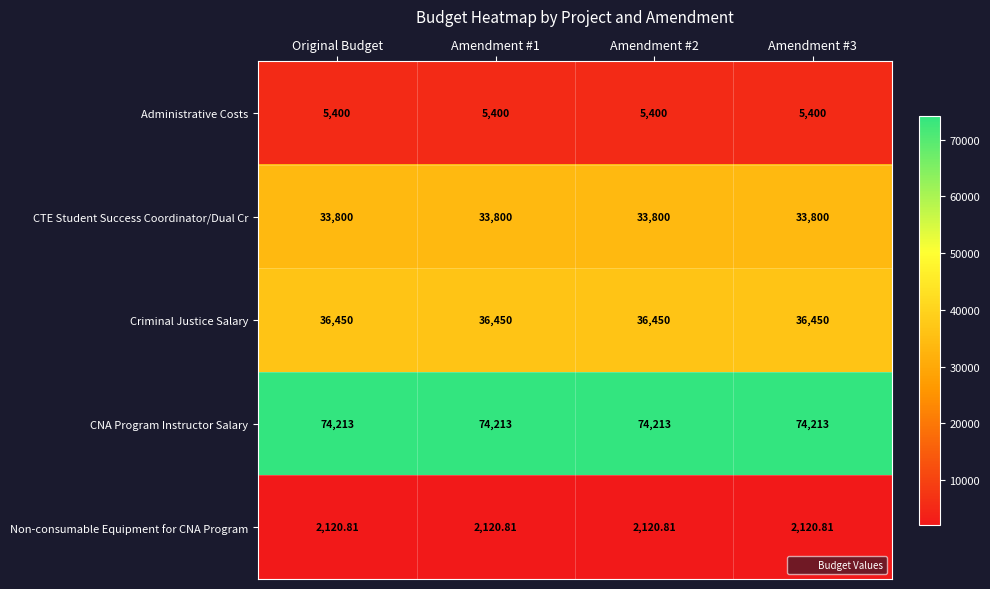

Which series has the largest total across all categories?

CNA Program Instructor Salary